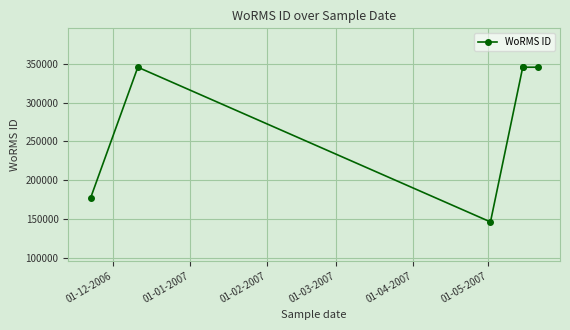

What is the difference between the maximum and minimum values?

198970